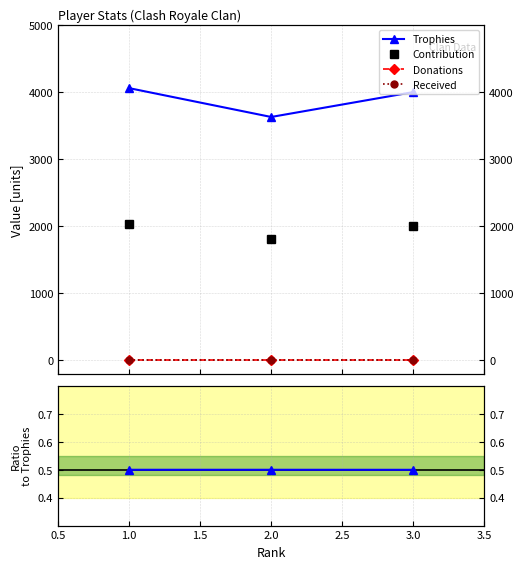

Is this an area chart (filled region under the line)?

No